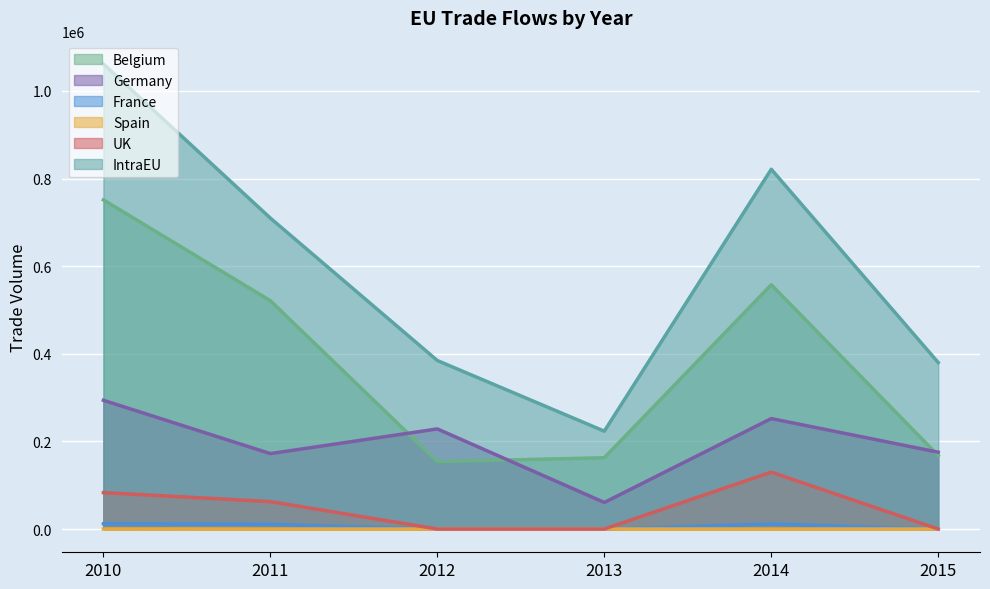

What is the highest value of the UK series?

129823